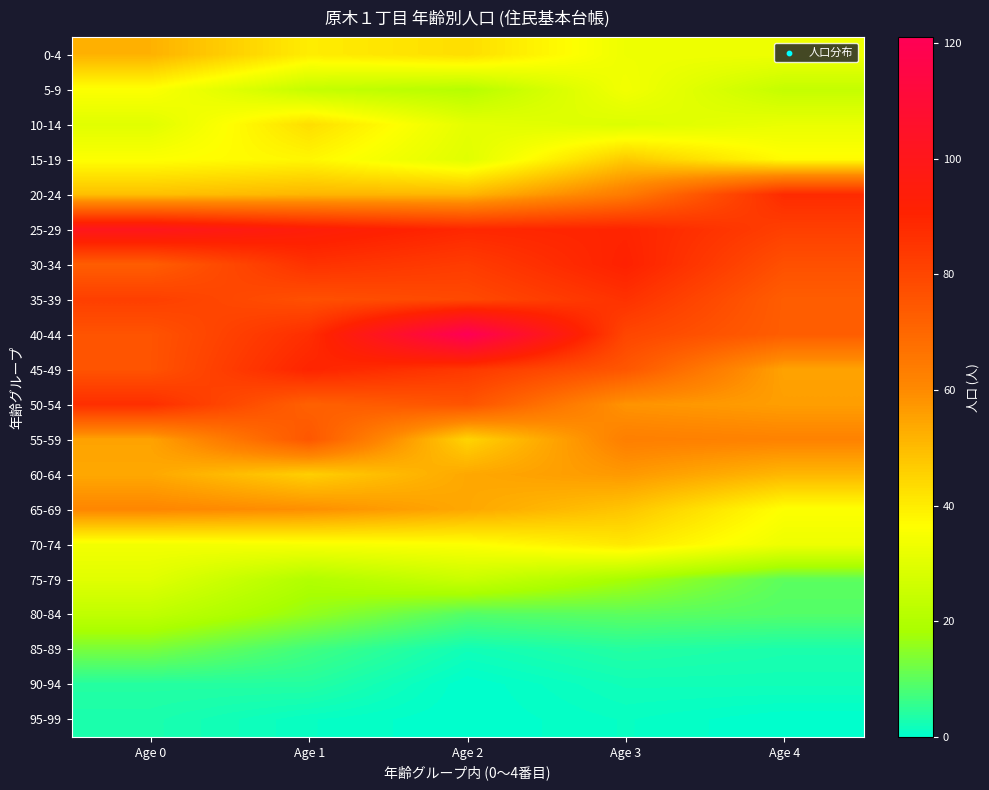

Reading left to right, list all the values displayed in this chart.

0-4: Age 0=52	Age 1=40	Age 2=43	Age 3=33	Age 4=33
5-9: Age 0=36	Age 1=24	Age 2=21	Age 3=34	Age 4=24
10-14: Age 0=30	Age 1=43	Age 2=31	Age 3=29	Age 4=32
15-19: Age 0=36	Age 1=38	Age 2=30	Age 3=47	Age 4=37
20-24: Age 0=49	Age 1=51	Age 2=51	Age 3=64	Age 4=88
25-29: Age 0=101	Age 1=94	Age 2=89	Age 3=90	Age 4=82
30-34: Age 0=73	Age 1=86	Age 2=83	Age 3=91	Age 4=77
35-39: Age 0=82	Age 1=77	Age 2=79	Age 3=86	Age 4=73
40-44: Age 0=76	Age 1=87	Age 2=121	Age 3=80	Age 4=73
45-49: Age 0=76	Age 1=90	Age 2=84	Age 3=75	Age 4=55
50-54: Age 0=87	Age 1=72	Age 2=76	Age 3=58	Age 4=56
55-59: Age 0=55	Age 1=75	Age 2=45	Age 3=63	Age 4=62
60-64: Age 0=54	Age 1=46	Age 2=54	Age 3=57	Age 4=51
65-69: Age 0=61	Age 1=59	Age 2=54	Age 3=48	Age 4=36
70-74: Age 0=34	Age 1=35	Age 2=36	Age 3=41	Age 4=33
75-79: Age 0=30	Age 1=20	Age 2=25	Age 3=18	Age 4=10
80-84: Age 0=23	Age 1=16	Age 2=9	Age 3=10	Age 4=9
85-89: Age 0=13	Age 1=7	Age 2=2	Age 3=4	Age 4=3
90-94: Age 0=4	Age 1=4	Age 2=0	Age 3=2	Age 4=2
95-99: Age 0=3	Age 1=1	Age 2=0	Age 3=1	Age 4=0